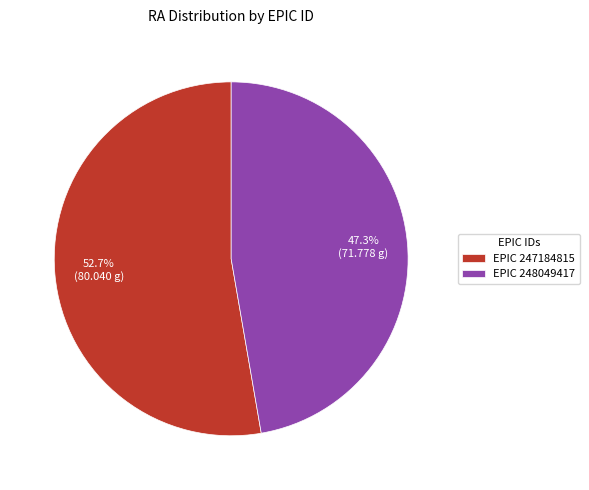

Rank the categories by value from lowest to highest.

EPIC 248049417, EPIC 247184815